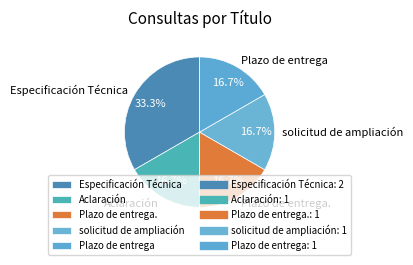

Is it true that Especificación Técnica is 33% of the pie?

True